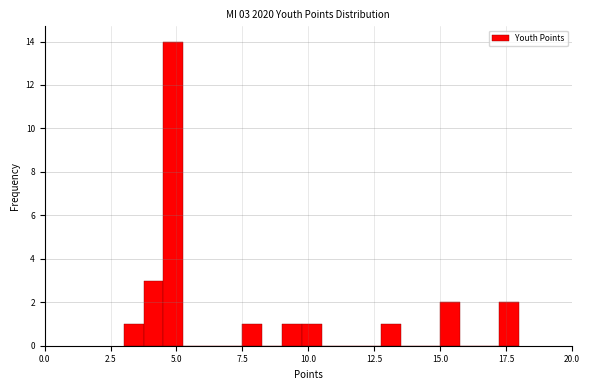

Around what value on the x-axis is the tallest bar? Give the approximate position of its centre, as read against the axis.

5.0